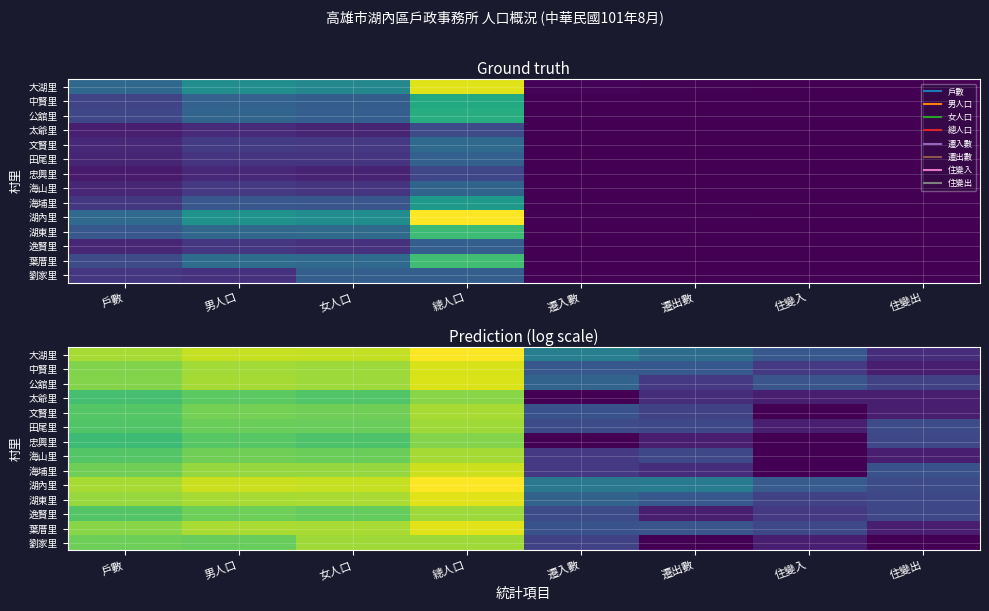

The 劉家里 series shows 12.6 at 總人口. True or false?

False